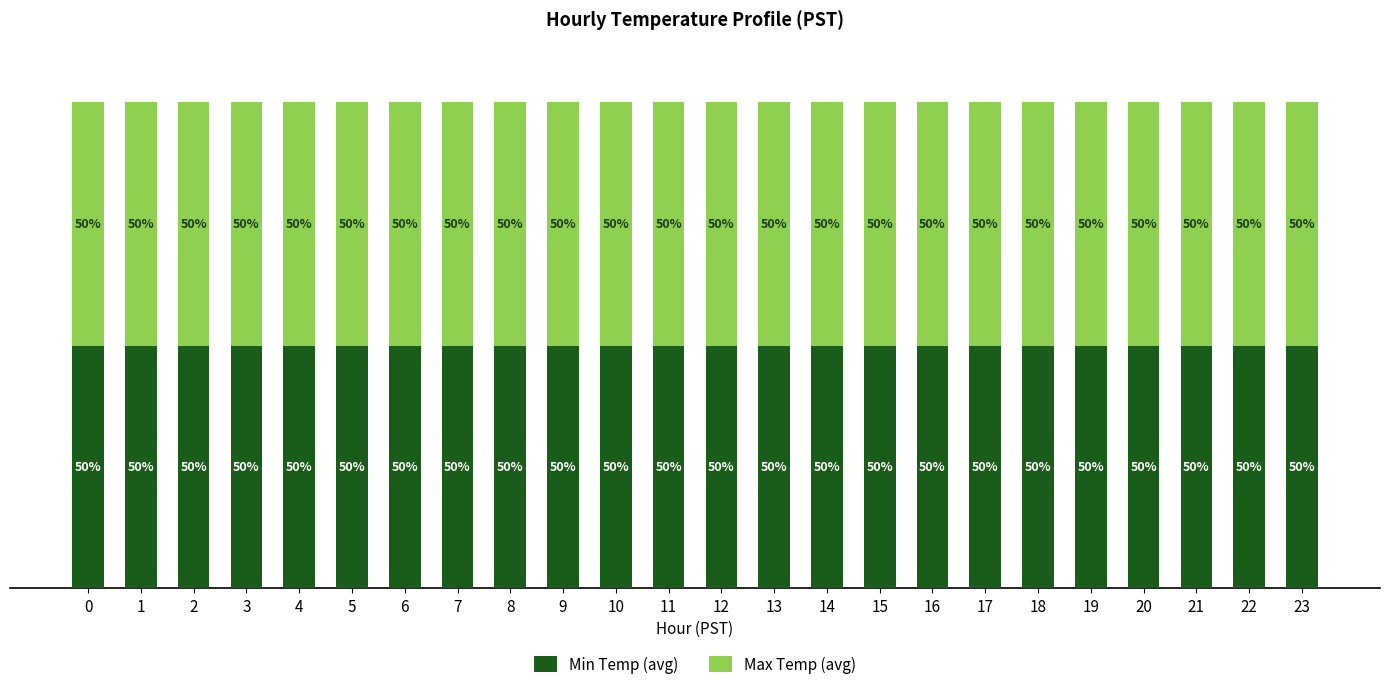

What are all the series names shown in the legend?

Min Temp (avg), Max Temp (avg)